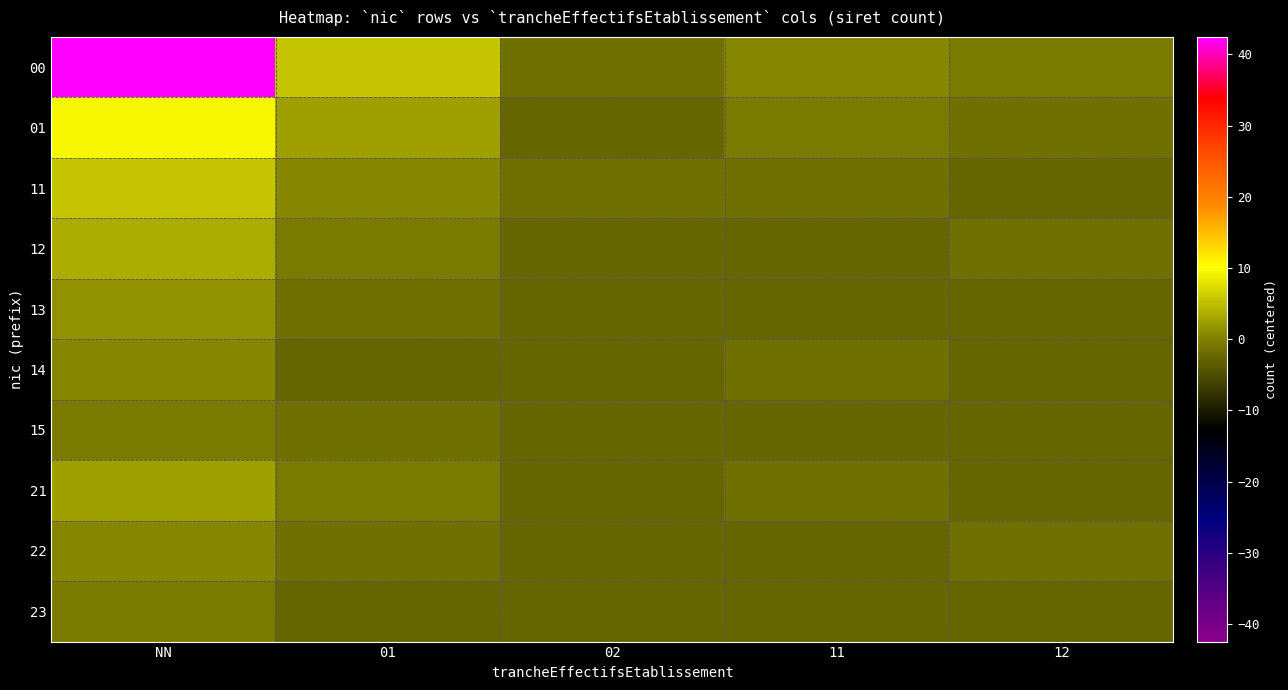

Which series has the largest range (max minus min)?

00